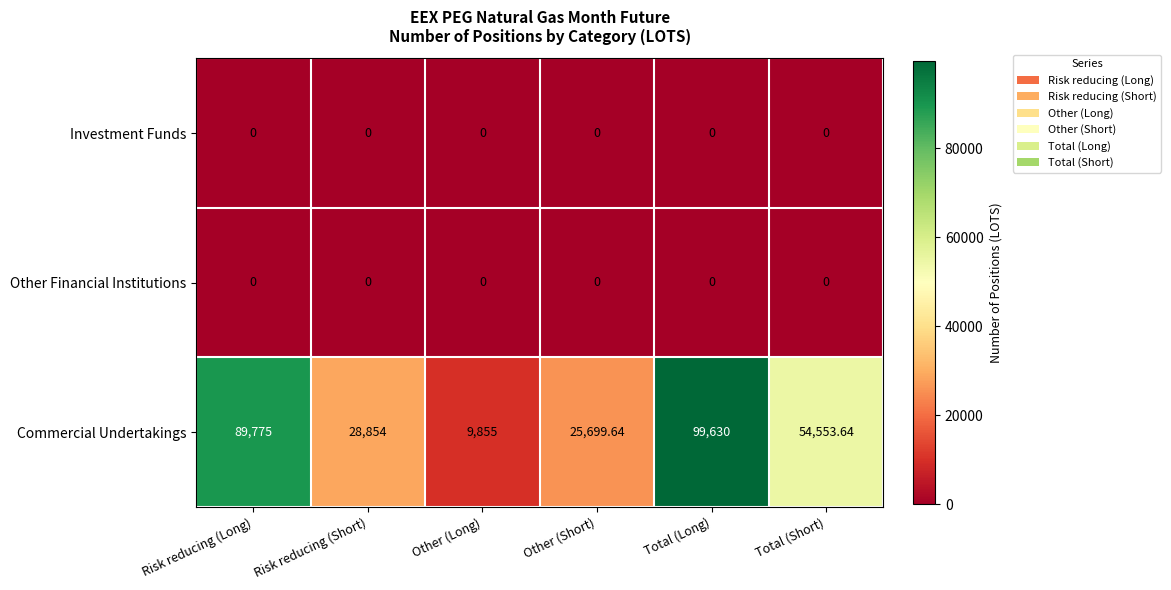

At how many categories does at least one series exceed 94369?

1